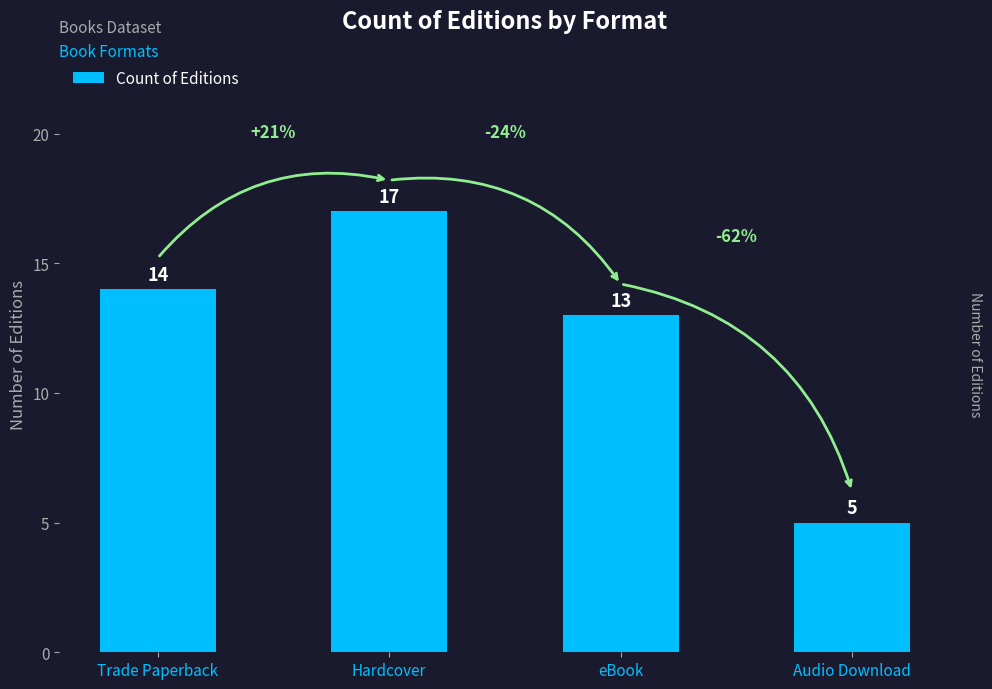

List the labels in order of value, smallest first.

Audio Download, eBook, Trade Paperback, Hardcover